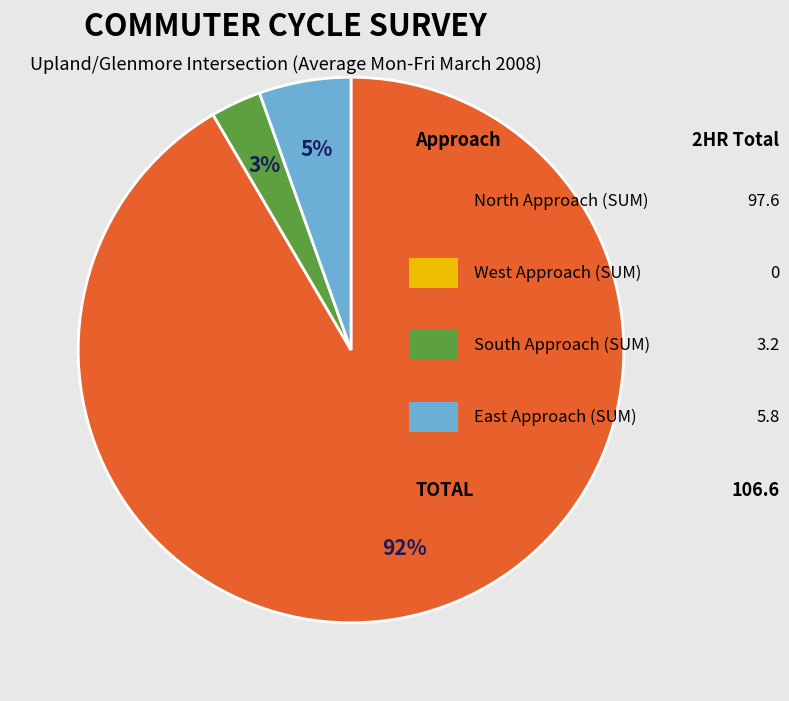

Does any single category account for the majority?

Yes